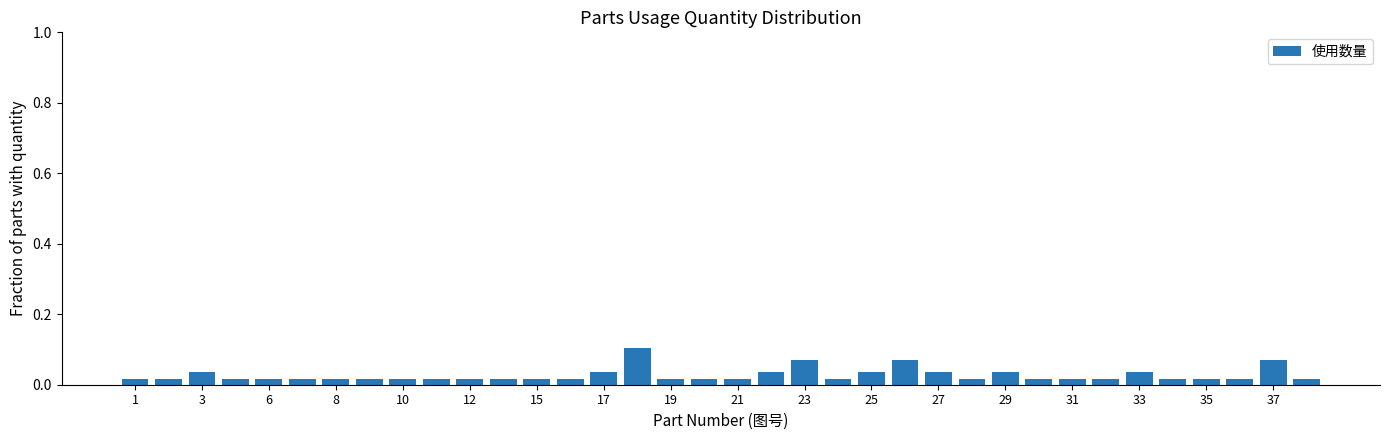

Count the values in the range 0 to 1.

36